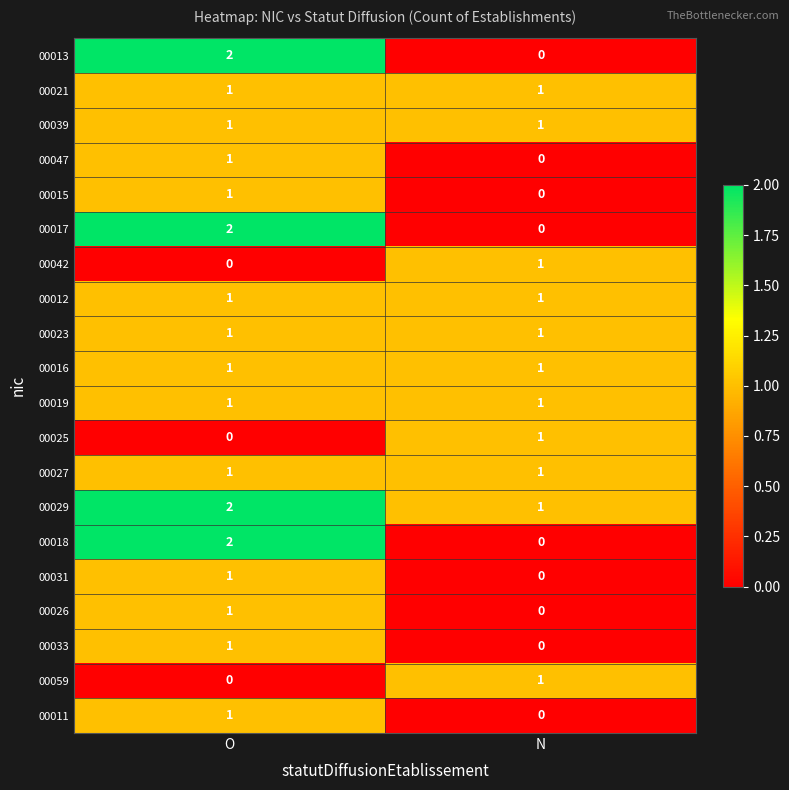

At which category is the sum across all series the highest?

O